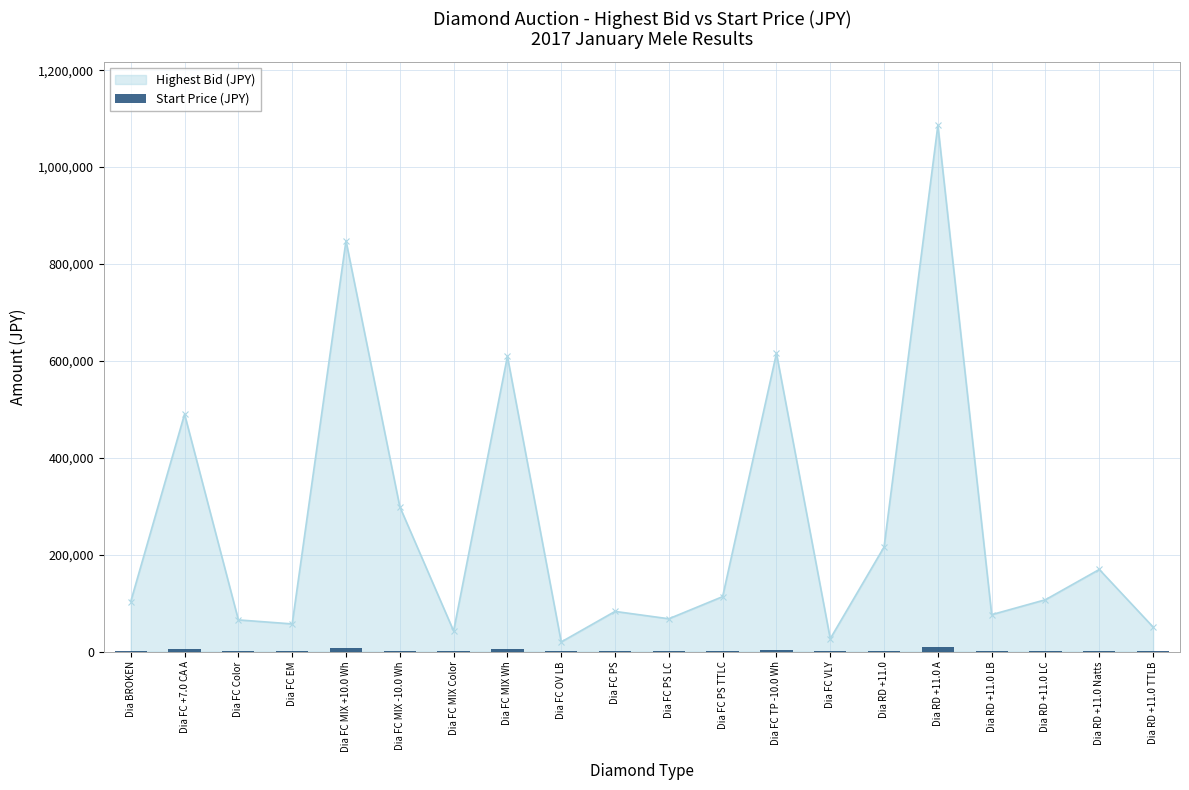

What is the value of the Highest Bid (JPY) point at the 18th from the left?

106954